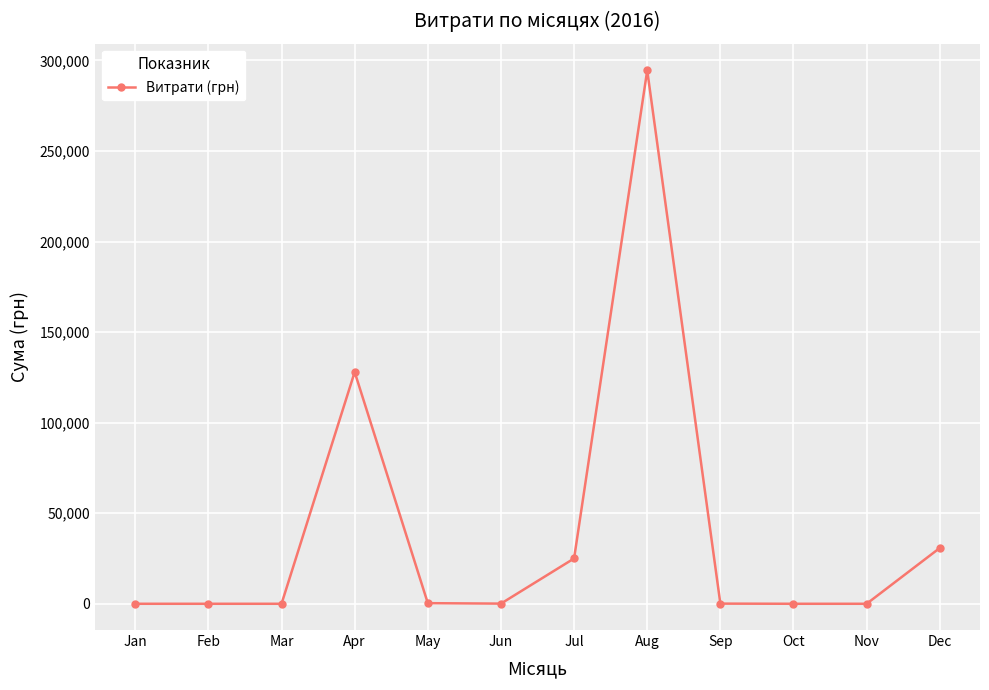

How many data points are less than 88?

6